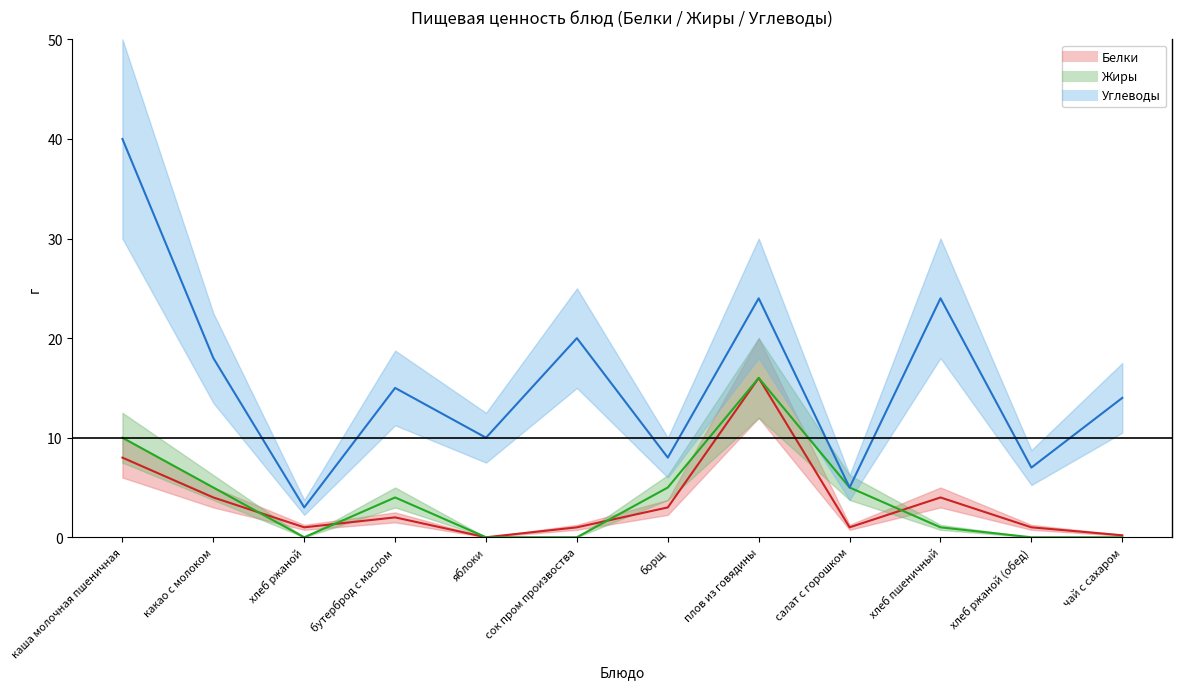

What is the difference between the second highest and minimum values in the Углеводы series?

21.0